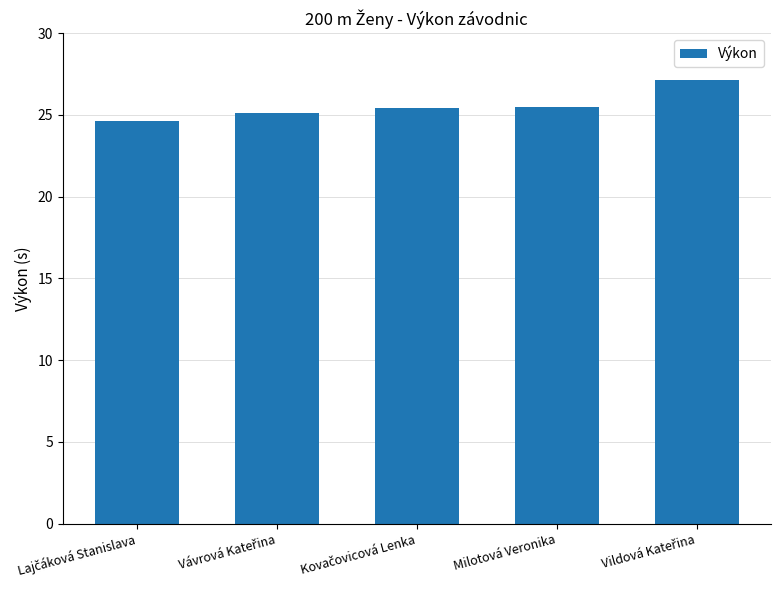

What is the value of the 3rd bar from the left?

25.4